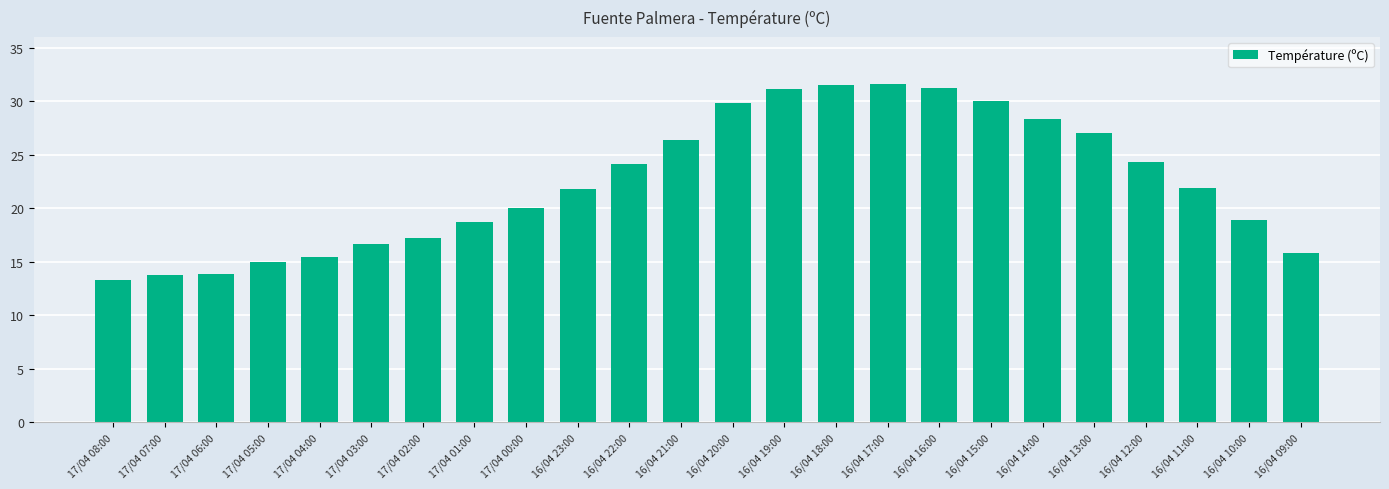

How many categories are shown in the chart?

24